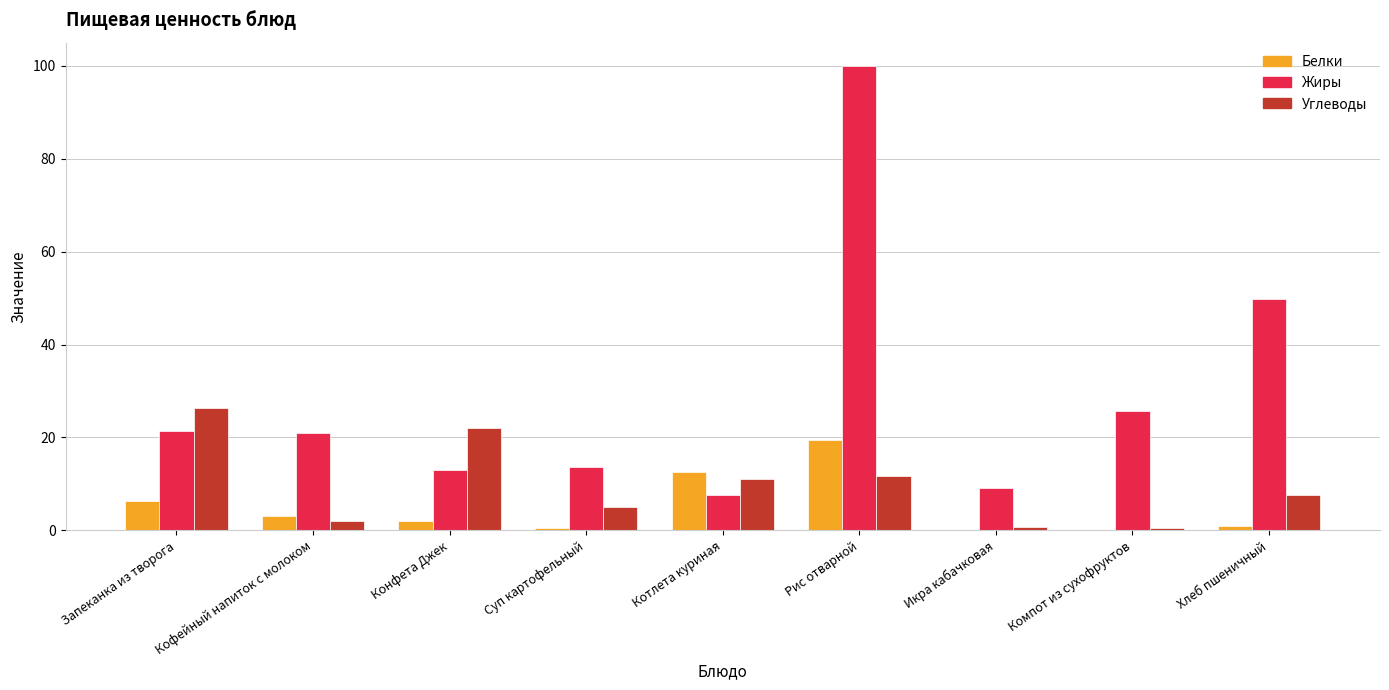

What is the maximum value for Углеводы?

26.4